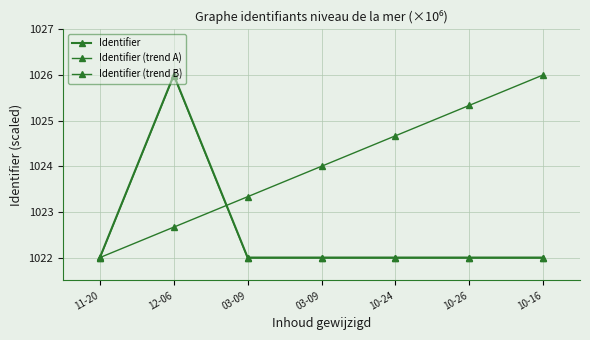

How many lines are shown in the chart?

3